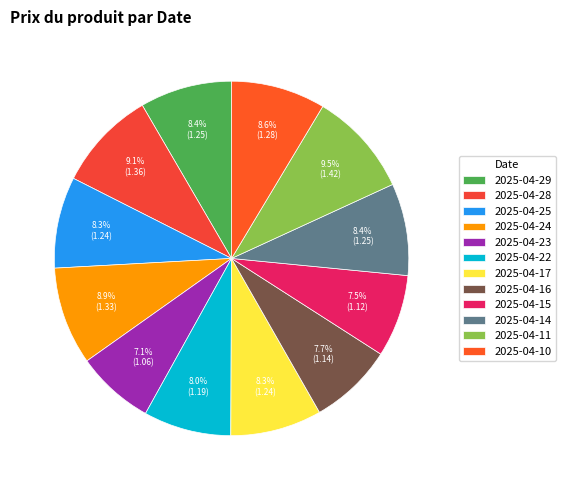

To the nearest percent, what is the combined percentage of 2025-04-24 and 2025-04-22?

17%